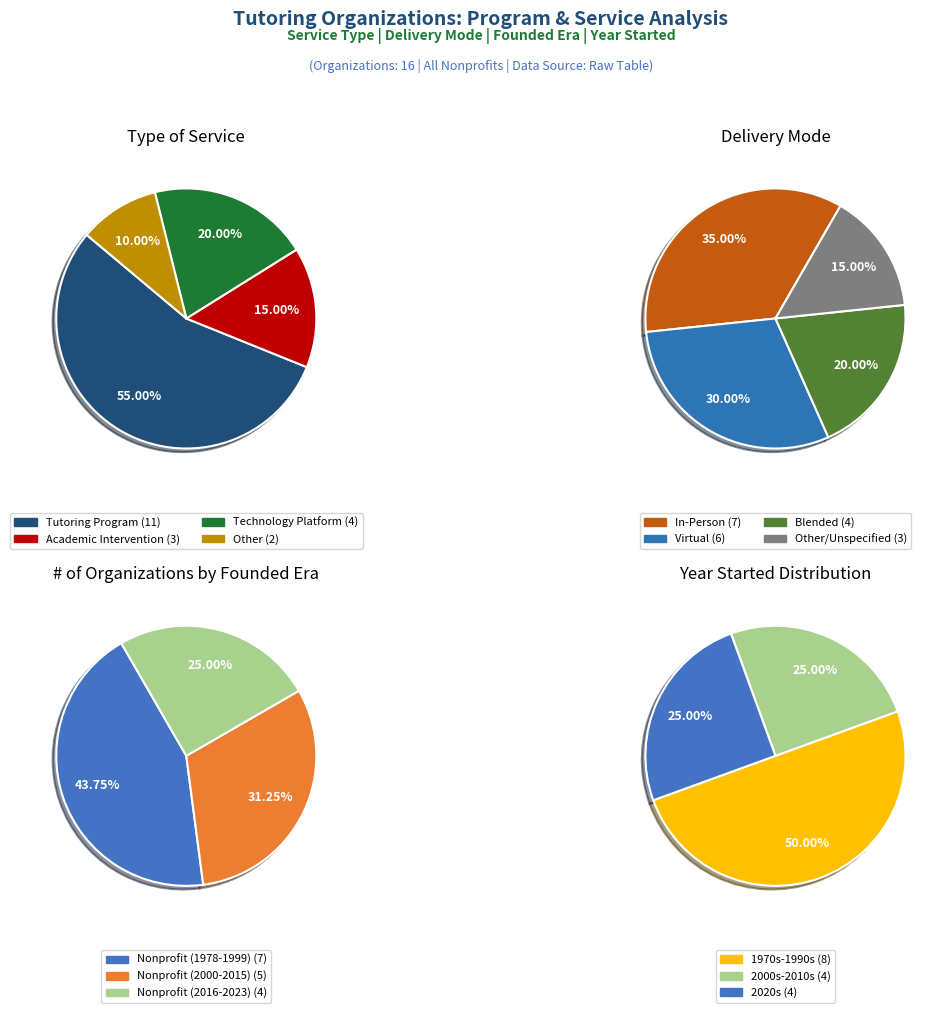

To the nearest percent, what is the average slice percentage?

25%